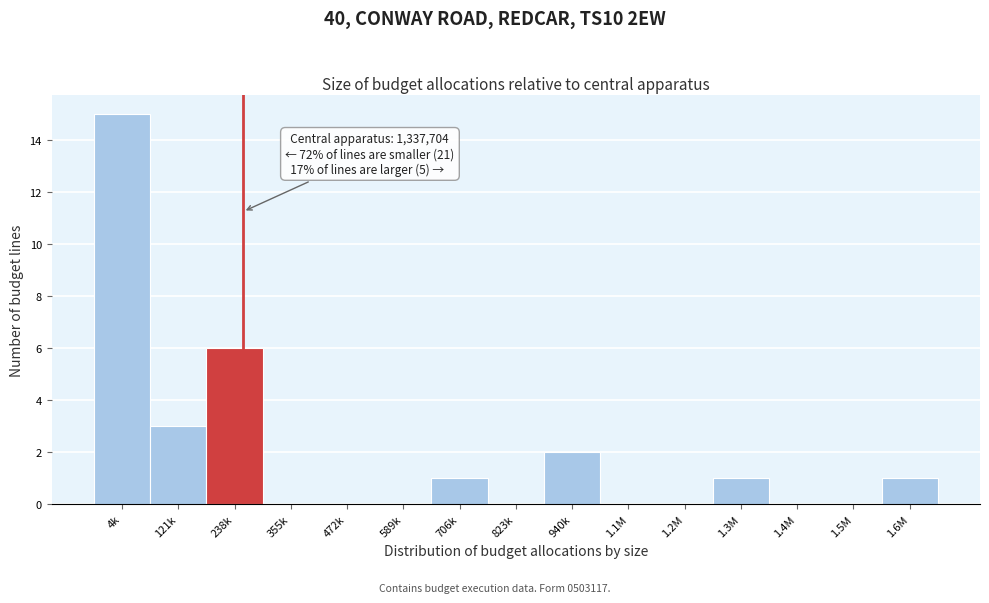

Reading left to right, what are all the values shown in this chart?

4k=15	121k=3	238k=6	355k=0	472k=0	589k=0	706k=1	823k=0	940k=2	1.1M=0	1.2M=0	1.3M=1	1.4M=0	1.5M=0	1.6M=1